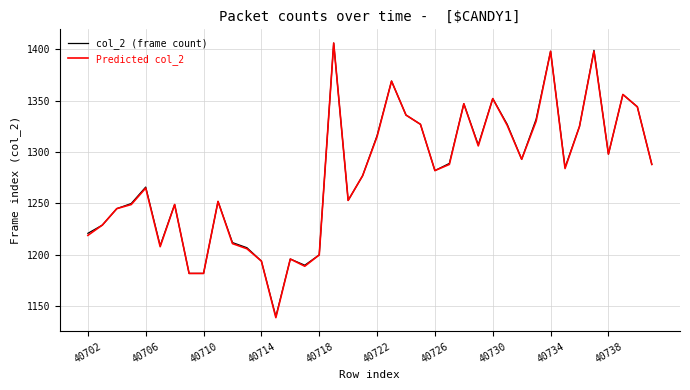

What is the highest value of the Predicted col_2 series?

1406